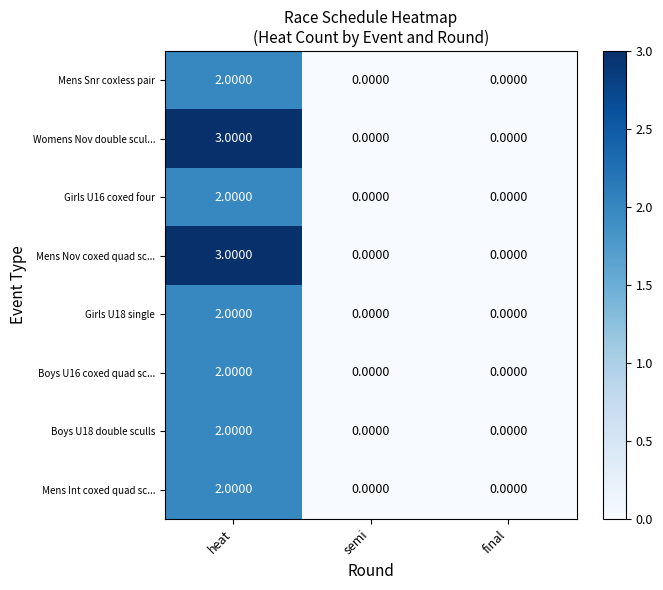

Count the number of data series in this chart.

8